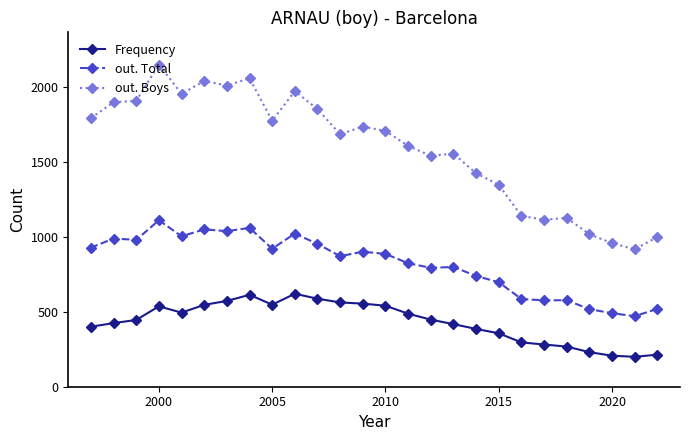

What is the average value of the Frequency series?

433